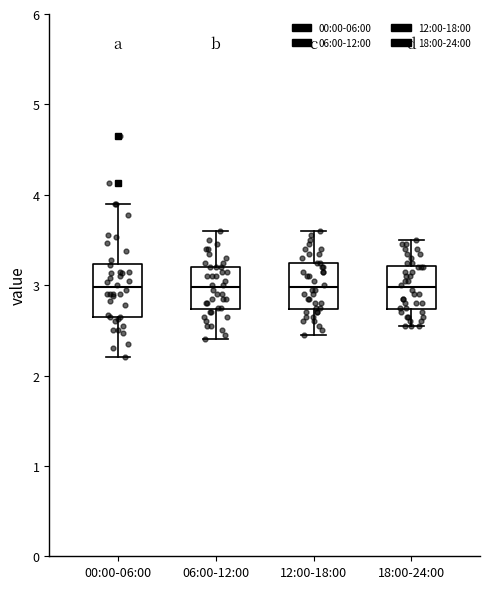

Reading left to right, transcribe this box plot: for each box, give where its median line is, the range the box spans, and where its two whiskers end, as read against the y-axis. The values are not printed on the chart, so give them approximately, as read against the axis.

00:00-06:00: median 3.0, box 2.7 to 3.2, whiskers 2.2 to 3.9
06:00-12:00: median 3.0, box 2.7 to 3.2, whiskers 2.4 to 3.6
12:00-18:00: median 3.0, box 2.7 to 3.3, whiskers 2.5 to 3.6
18:00-24:00: median 3.0, box 2.7 to 3.2, whiskers 2.6 to 3.5